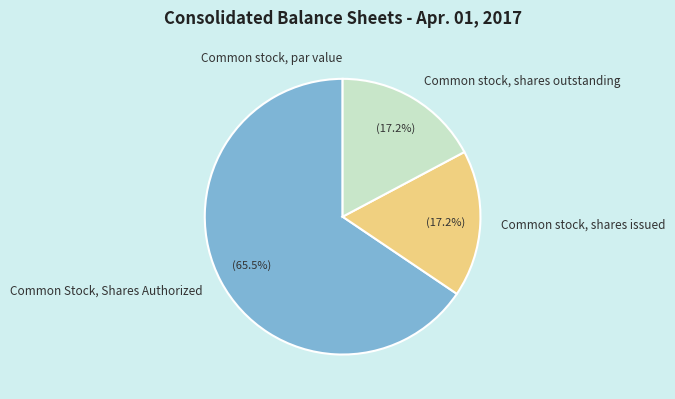

Is it true that Common Stock, Shares Authorized is 59% of the pie?

False